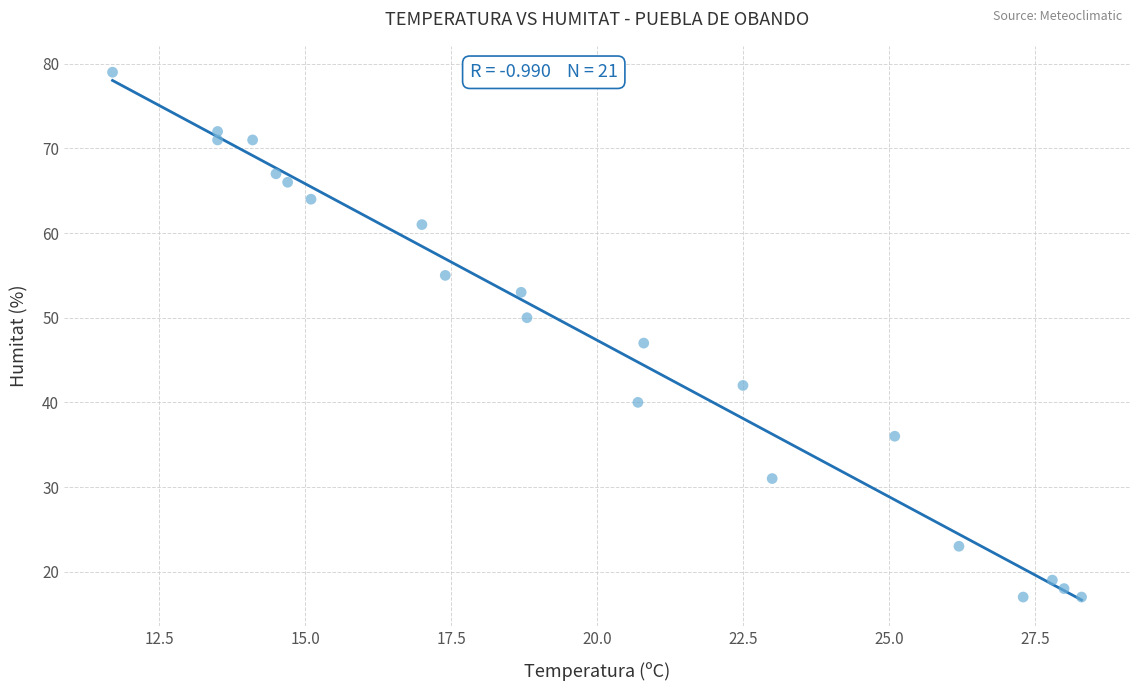

What Y value in the scatter plot is closest to 48?

47